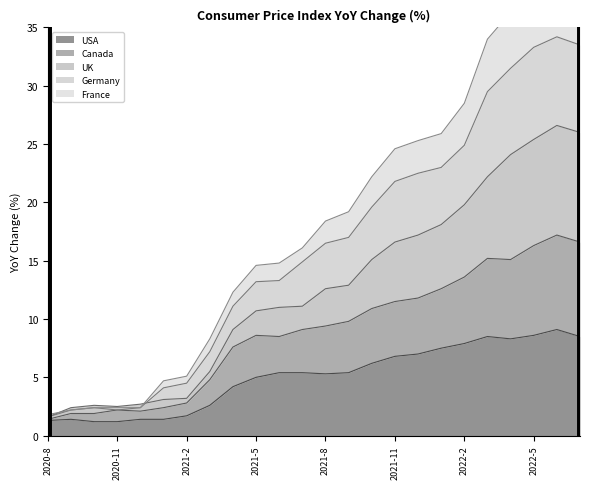

The value of USA at 2020-11 is 1.2. True or false?

True